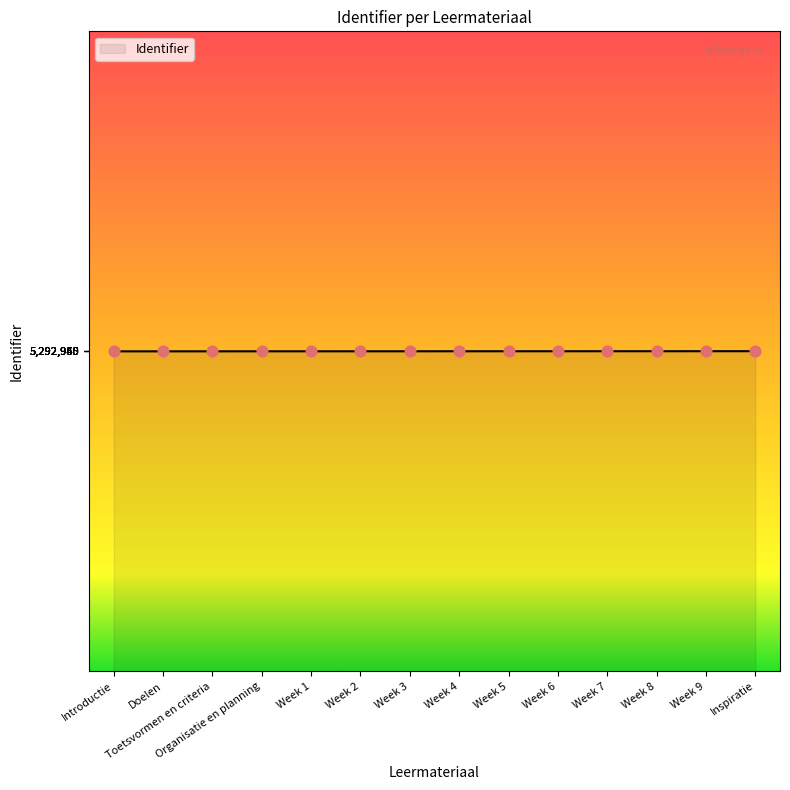

Approximately how many times larger is the value at Organisatie en planning compared to Week 8?

1.0